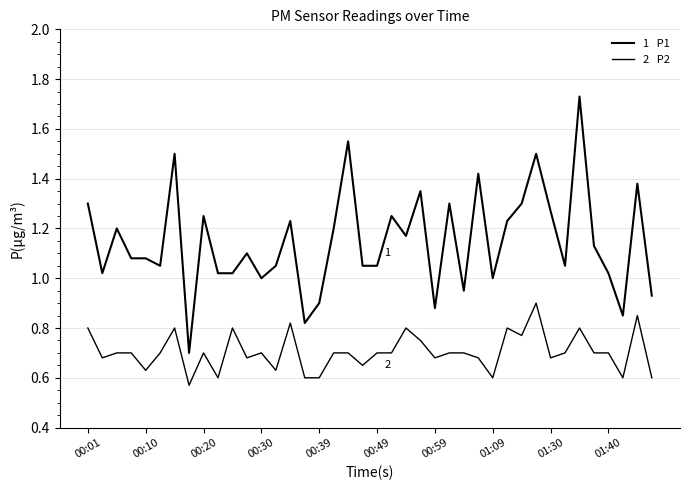

How many lines are shown in the chart?

2